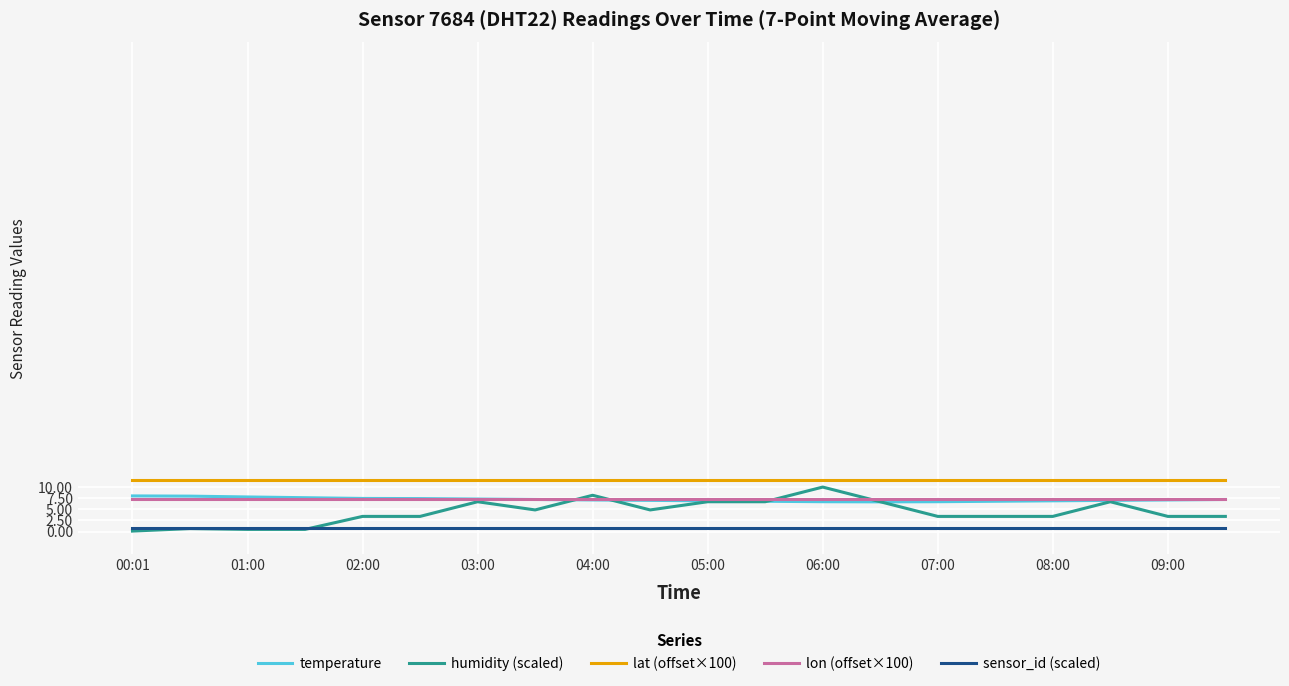

What are all the series names shown in the legend?

temperature, humidity (scaled), lat (offset×100), lon (offset×100), sensor_id (scaled)